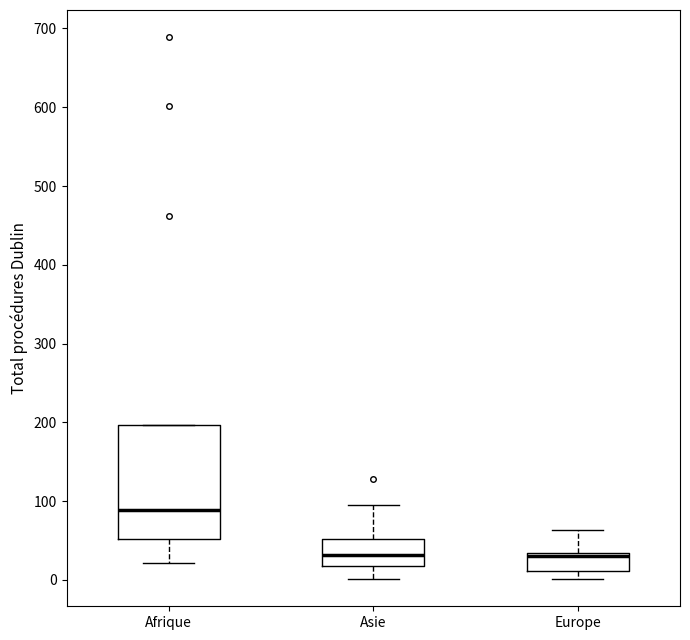

Reading left to right, read every box against the y-axis: the position of its median line, the range the box covers, and the ends of its whiskers. The values are not printed on the chart, so give them approximately, as read against the axis.

Afrique: median 90, box 50 to 200, whiskers 20 to 200
Asie: median 30, box 20 to 50, whiskers 0 to 100
Europe: median 30 (drawn on the box's upper edge), box 10 to 30, whiskers 0 to 60